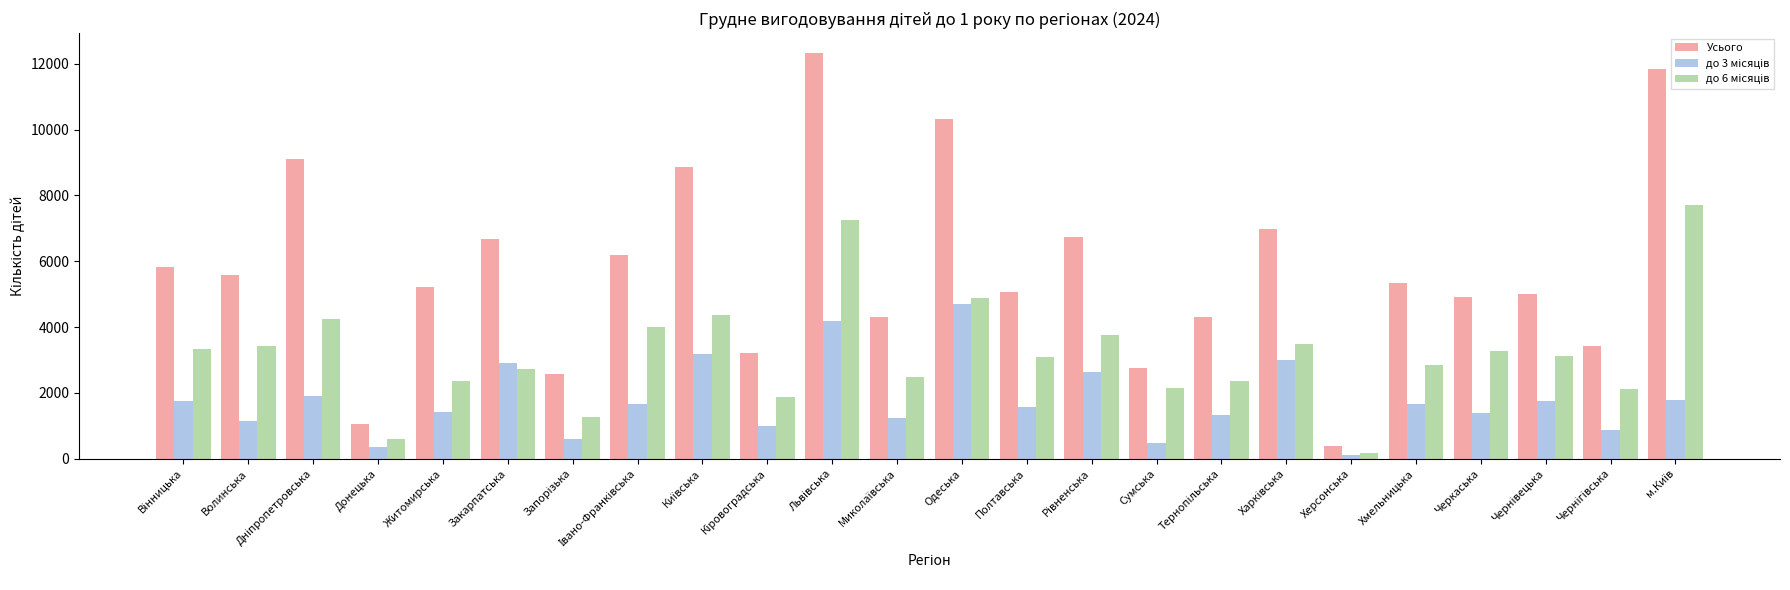

What position from the left is Закарпатська?

6